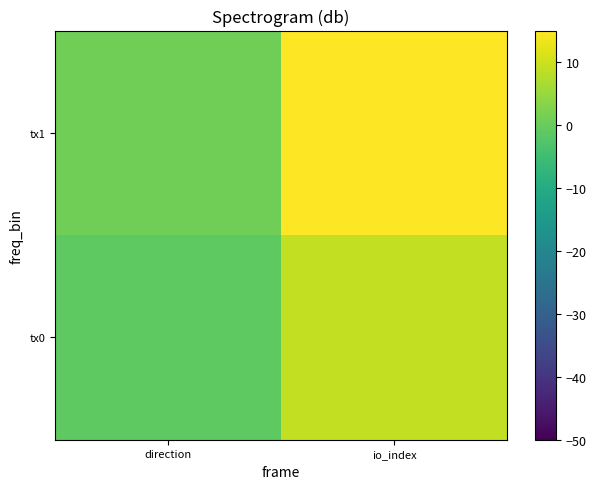

At how many categories does at least one series exceed 7?

1